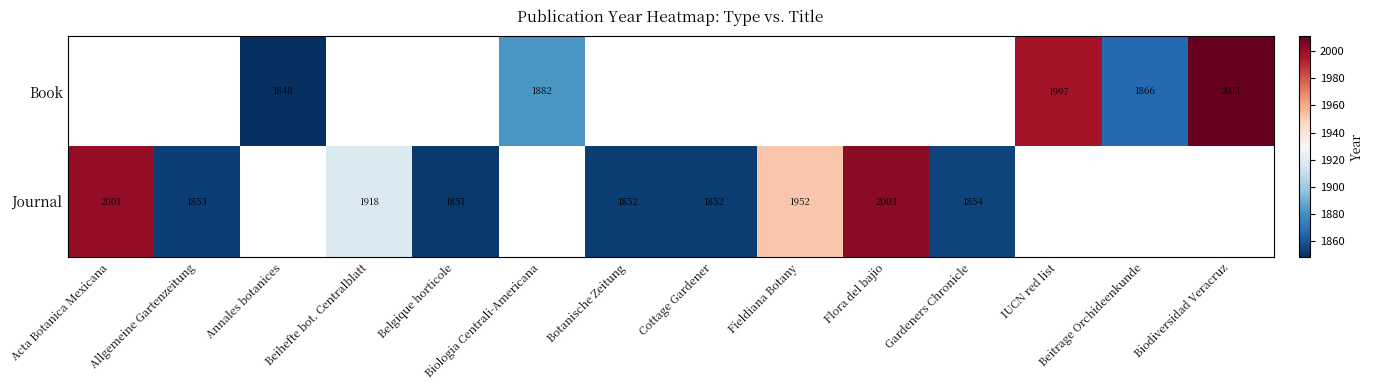

The Journal series shows 955 at Botanische Zeitung. True or false?

False